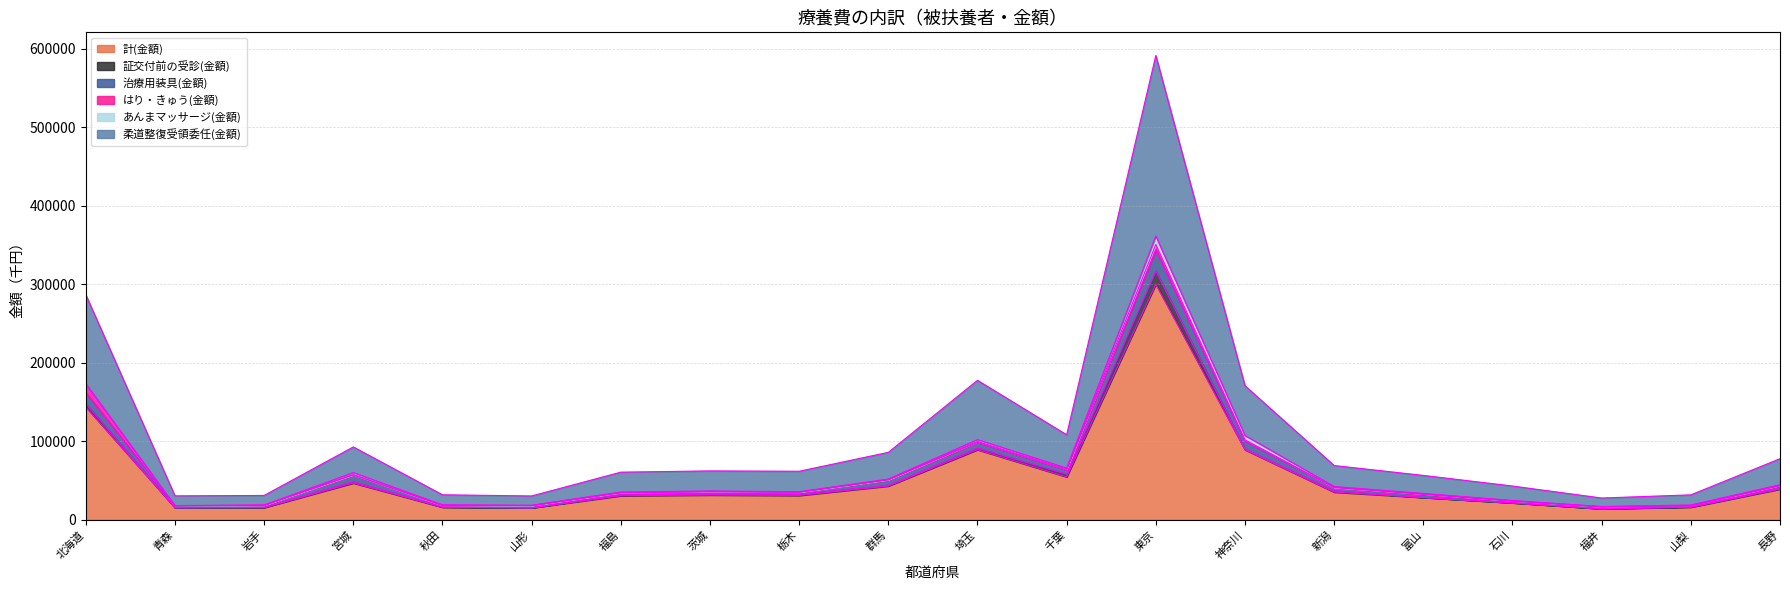

Which category has the highest value in the 計(金額) series?

東京